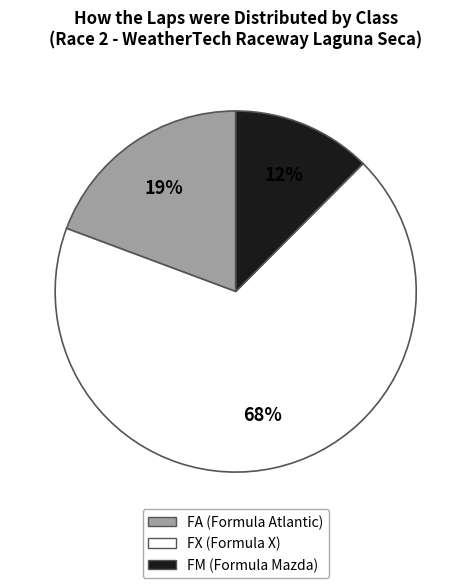

Is it true that FM is 24% of the pie?

False